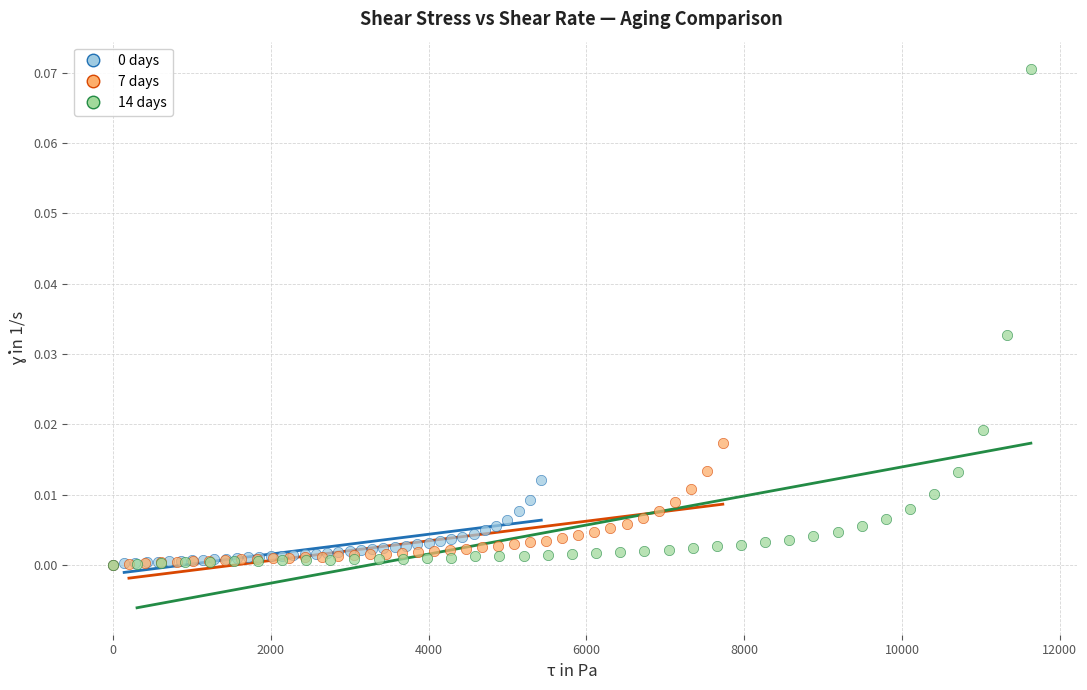

Which series contains the highest Y value?

14 days